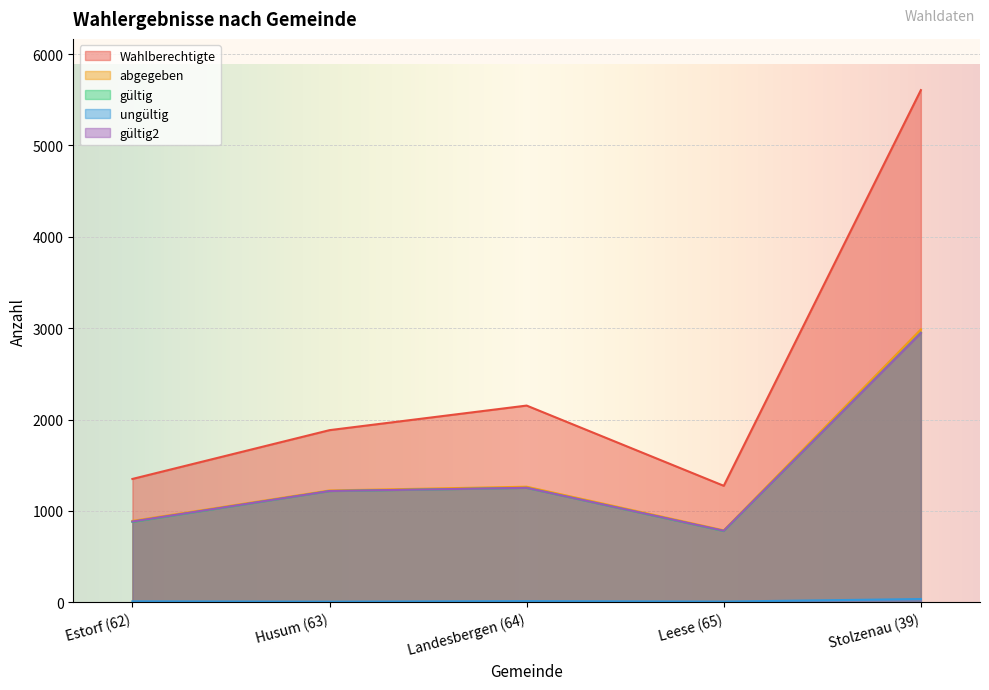

What value does the ungültig series have at Leese (65), to the nearest 10?

10